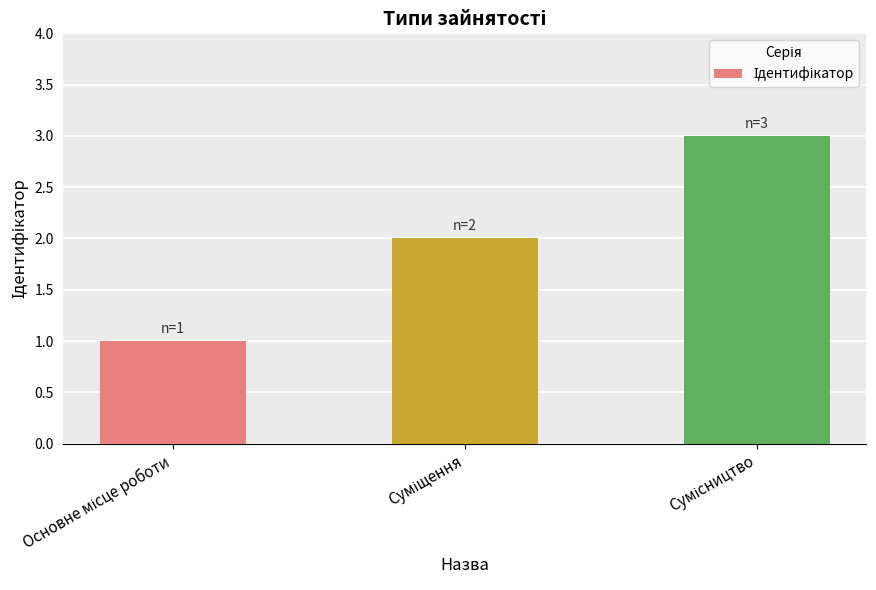

What is the value of the 2nd bar from the left?

2